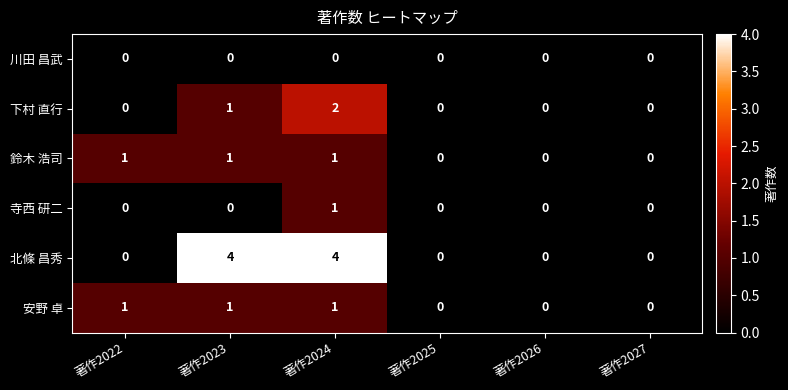

Which series has the largest range (max minus min)?

北條 昌秀